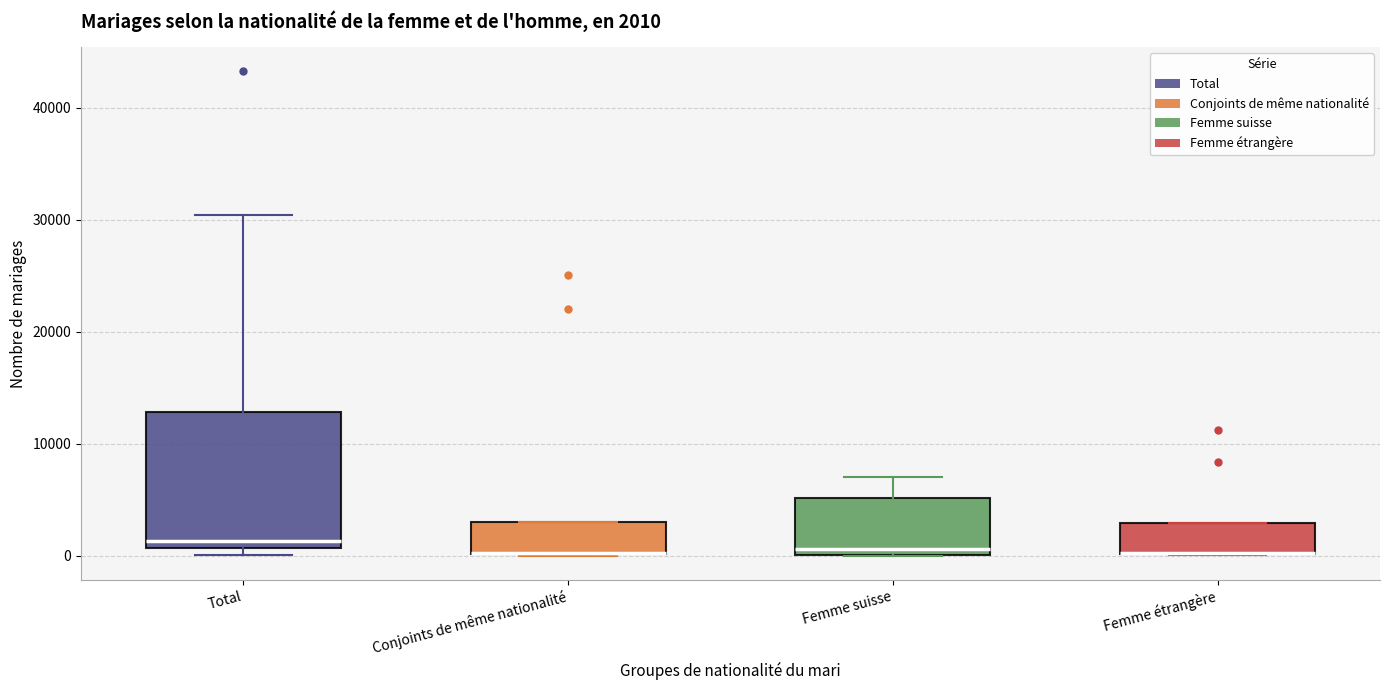

Comparing the boxes themselves (not the whiskers), which one is the tallest?

Total